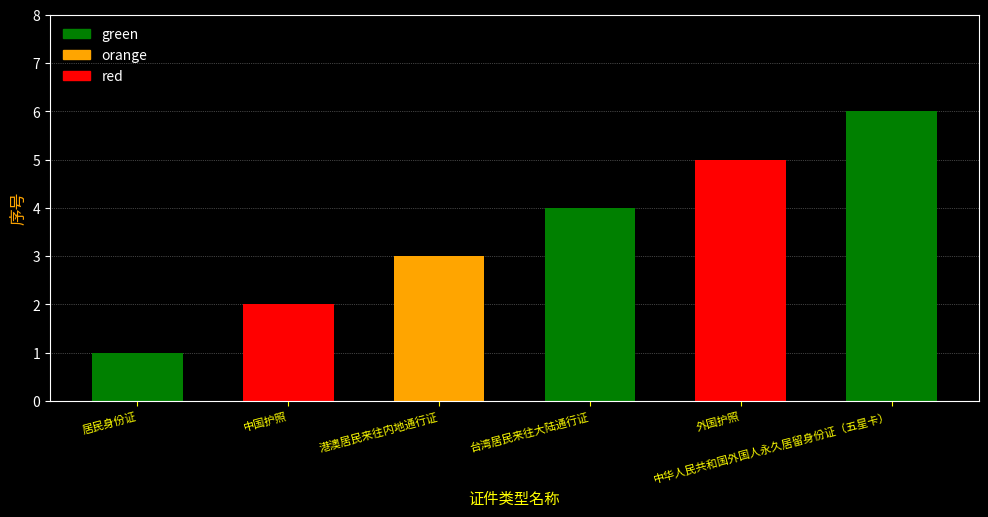

List the labels in order of value, smallest first.

居民身份证, 中国护照, 港澳居民来往内地通行证, 台湾居民来往大陆通行证, 外国护照, 中华人民共和国外国人永久居留身份证（五星卡）